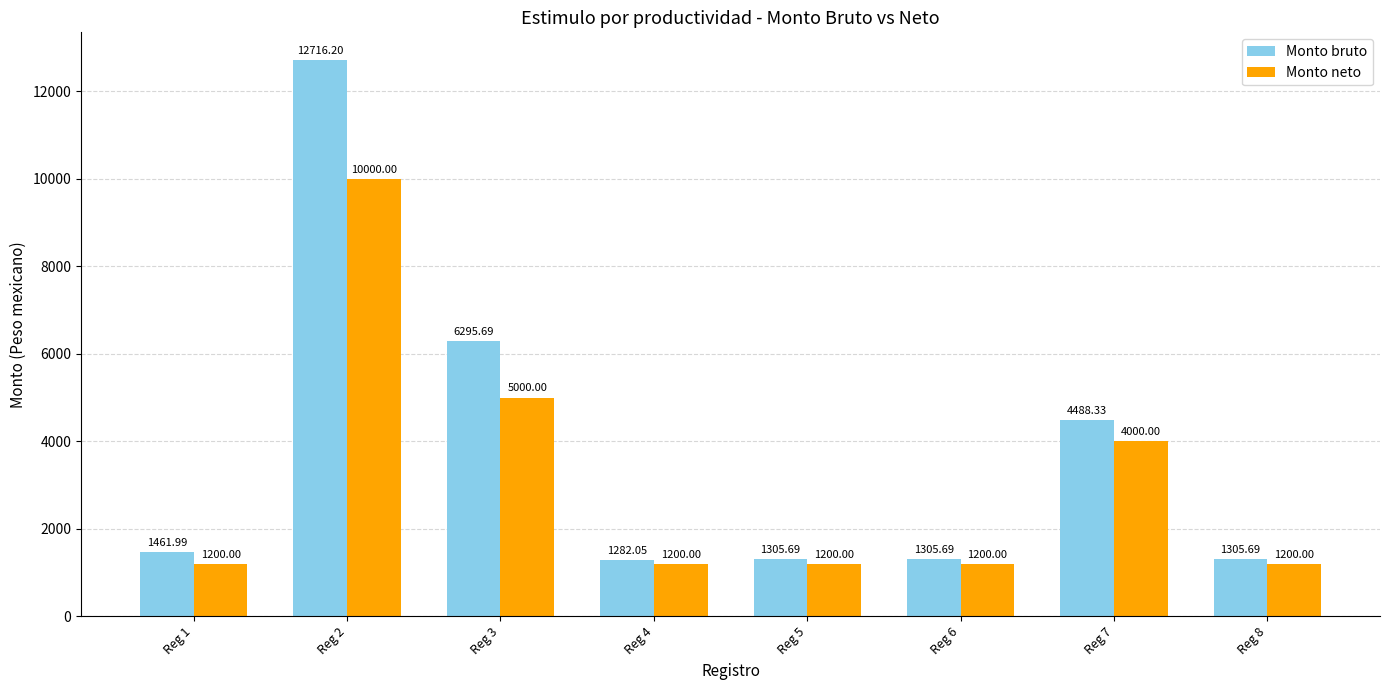

What is the spread (max minus min) of values at Reg 2?

2716.2